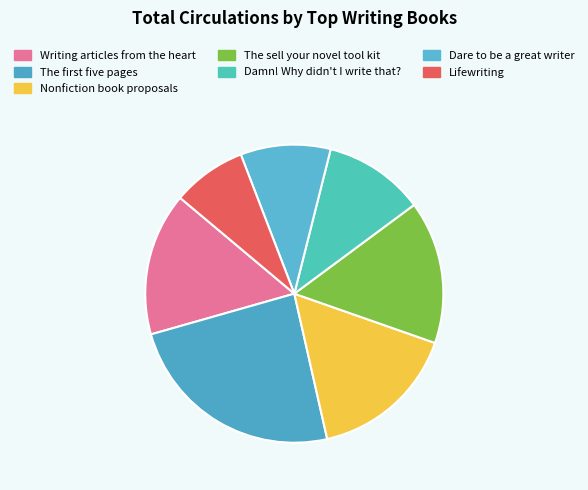

What is the smallest slice in the pie chart?

Lifewriting